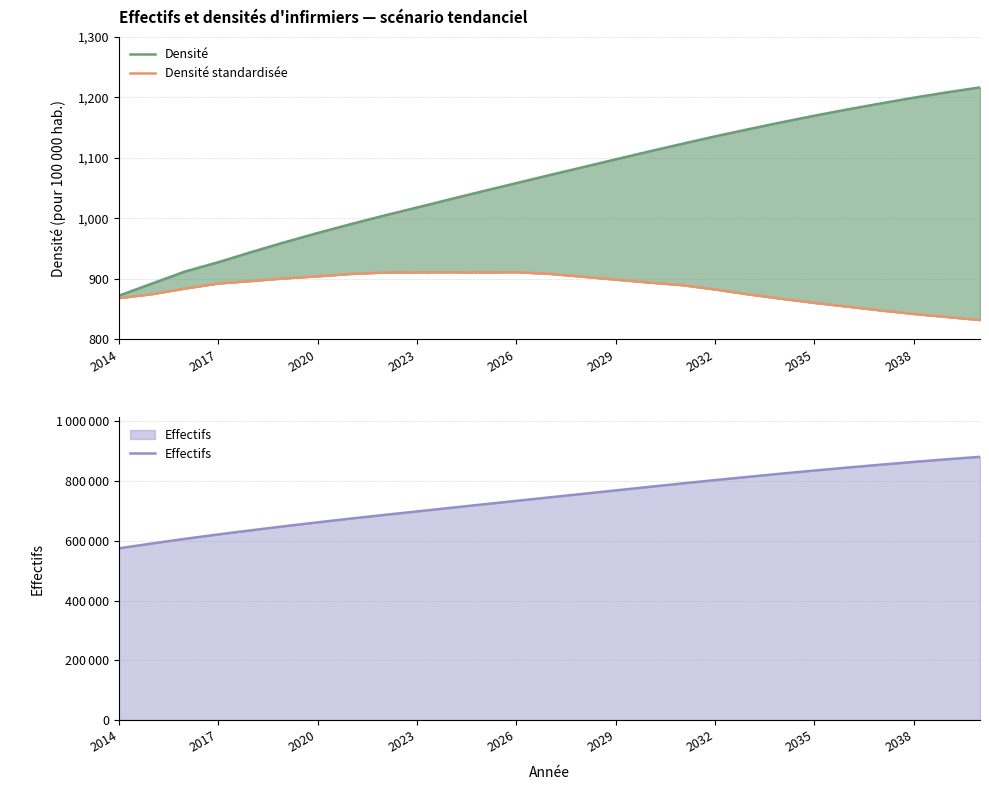

Does the chart have visible grid lines?

Yes